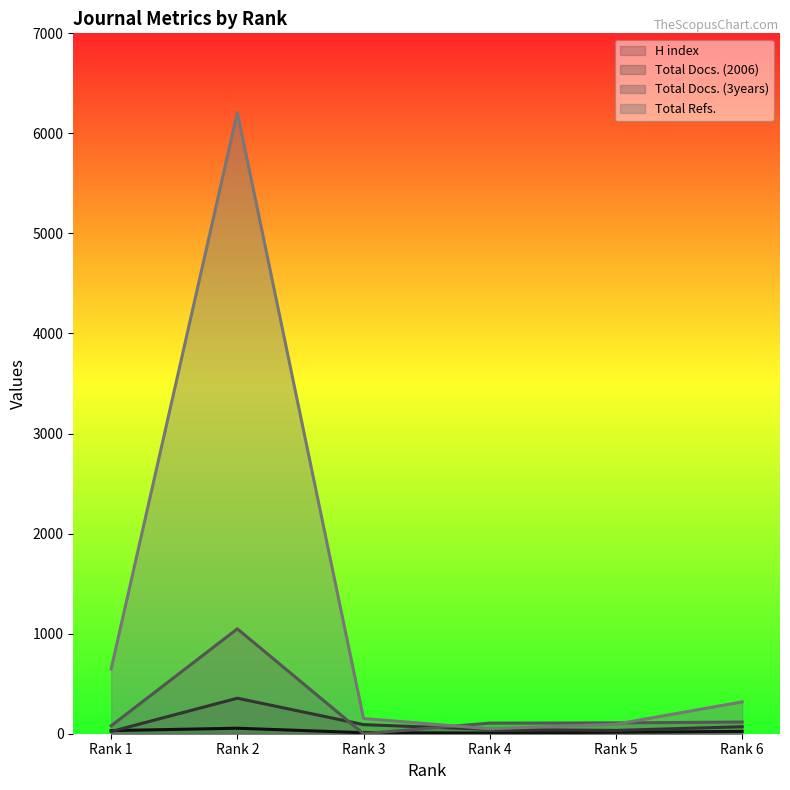

At which label does Total Docs. (3years) first exceed 108?

Rank 2